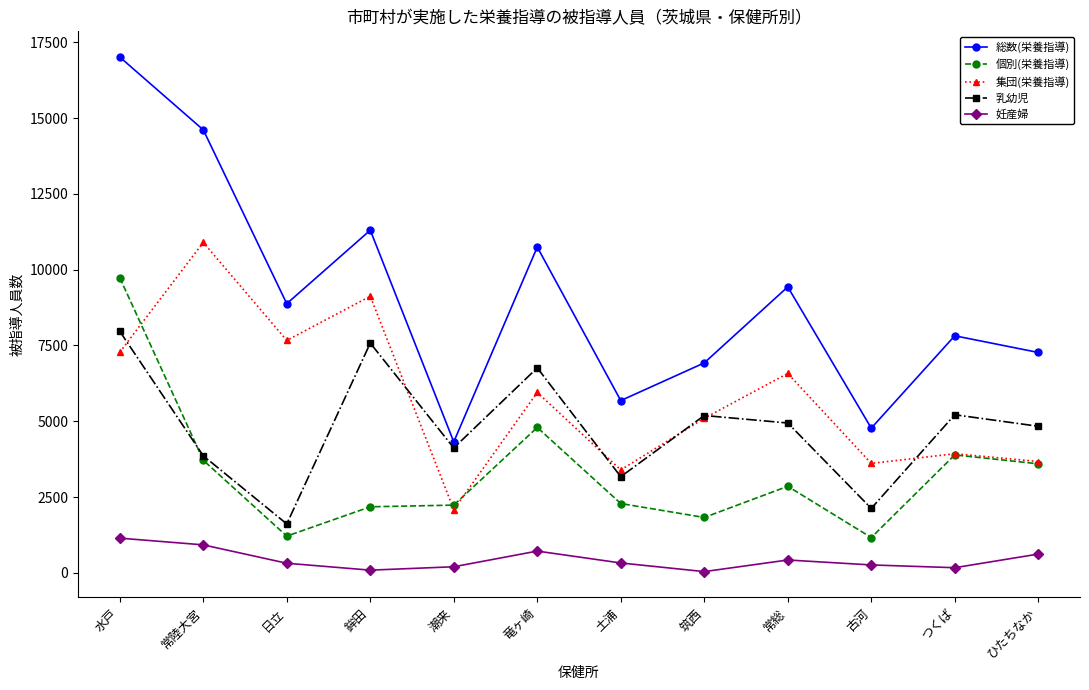

What is the label of the 2nd point from the right?

つくば